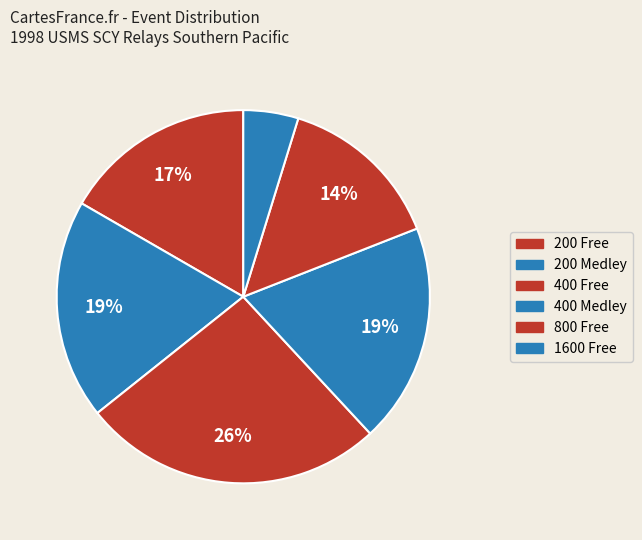

How many segments does this pie chart have?

6